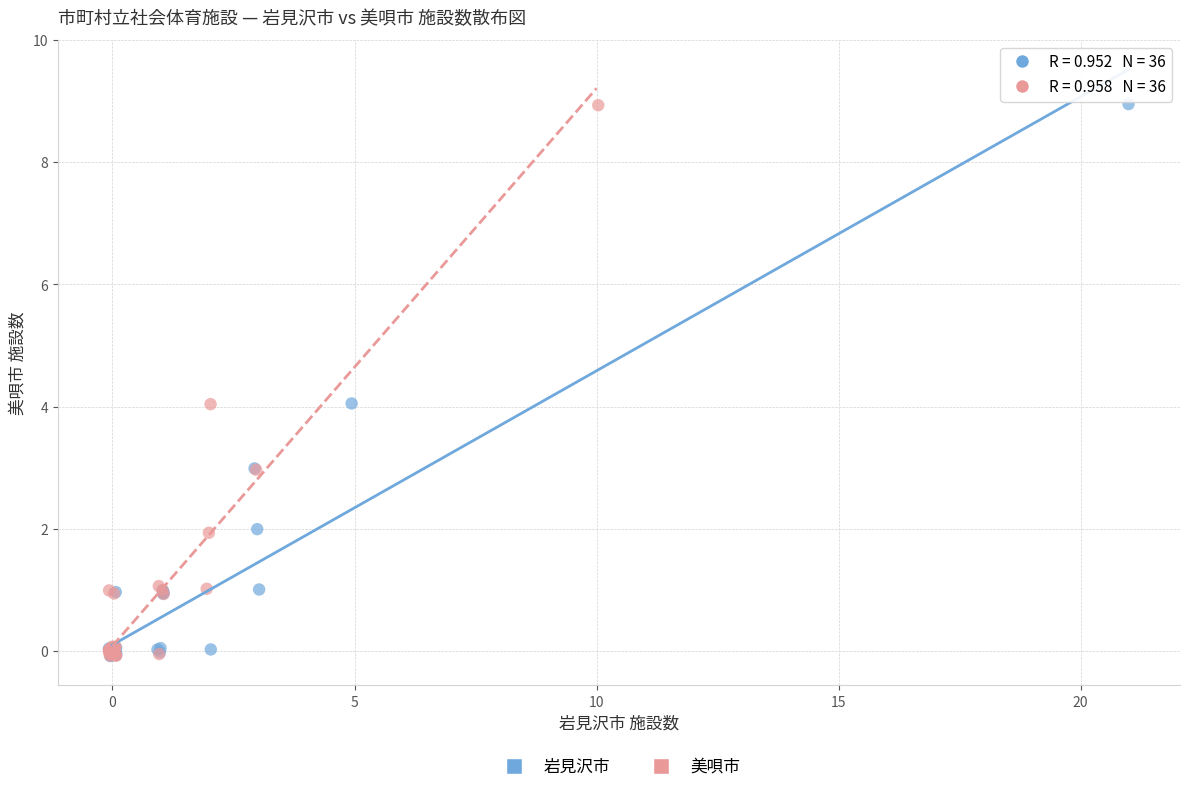

Which series has the largest Y range (max minus min)?

岩見沢市